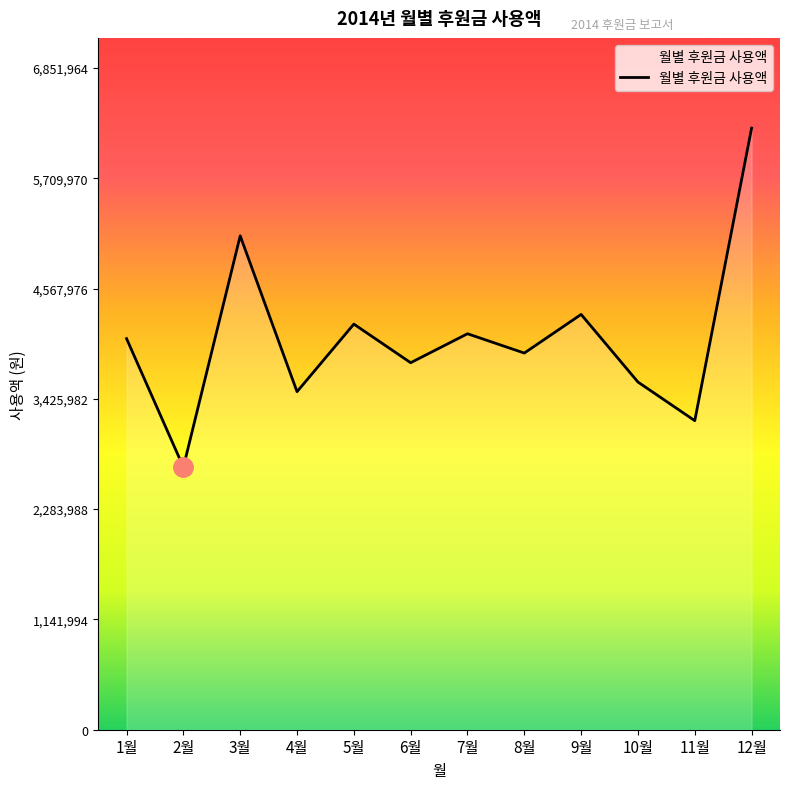

What position from the right is 11월?

2